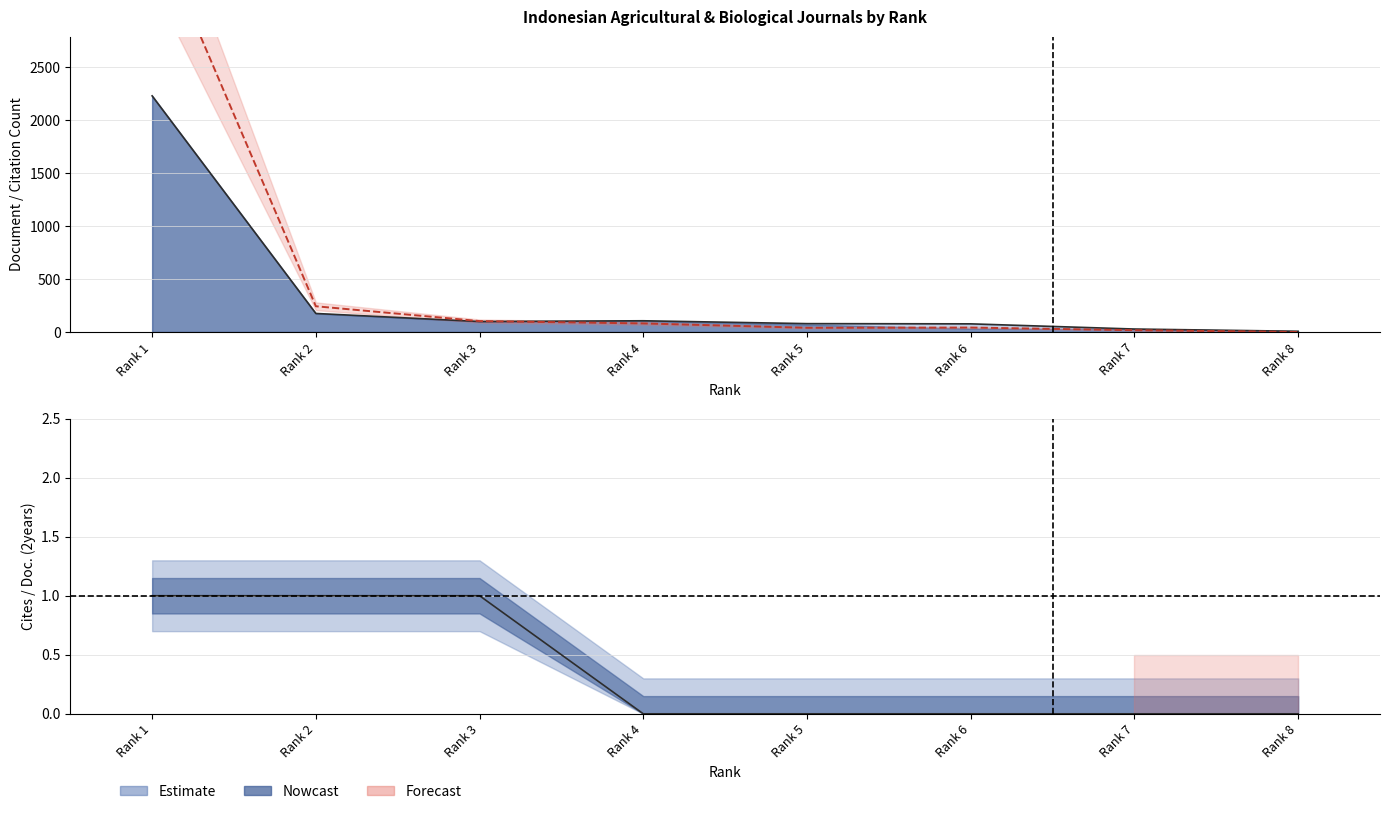

How many data points in Total Cites (3years) are less than 81?

4